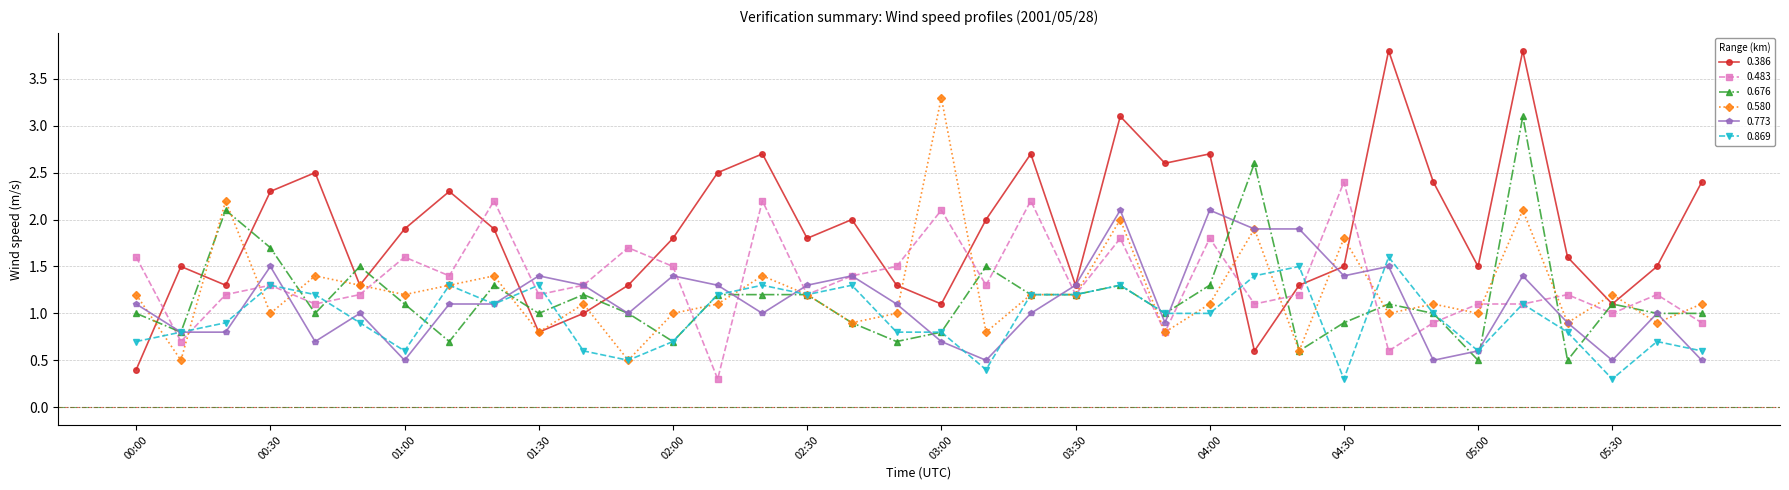

True or false: 0.386 and 0.869 intersect in this chart.

True